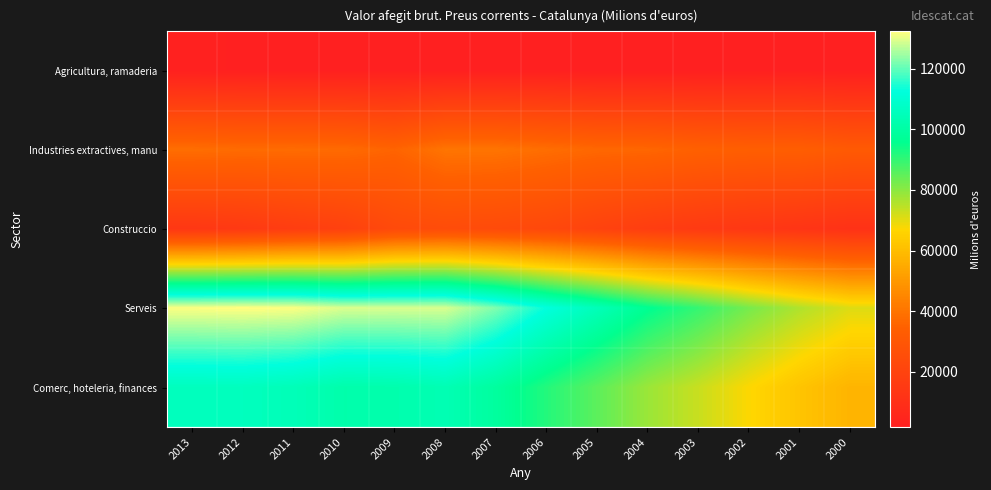

What is the total value across all series at 2006?

267146